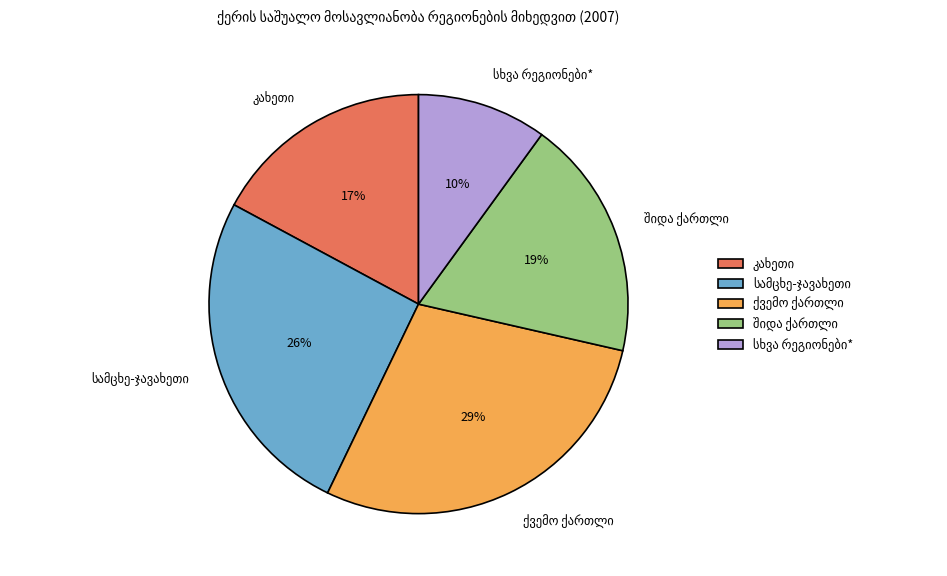

To the nearest percent, what is the average slice percentage?

20%